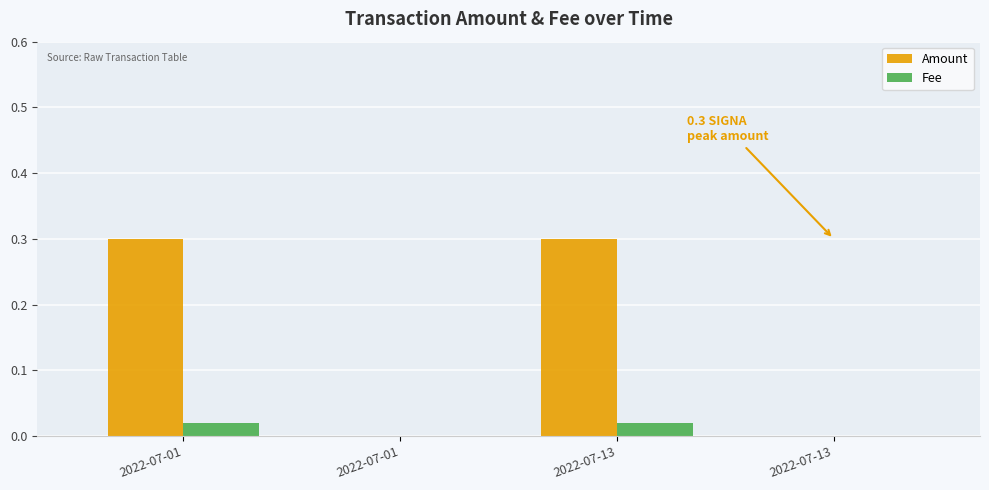

At 2022-07-13, list the series in order from smallest to largest.

Fee, Amount